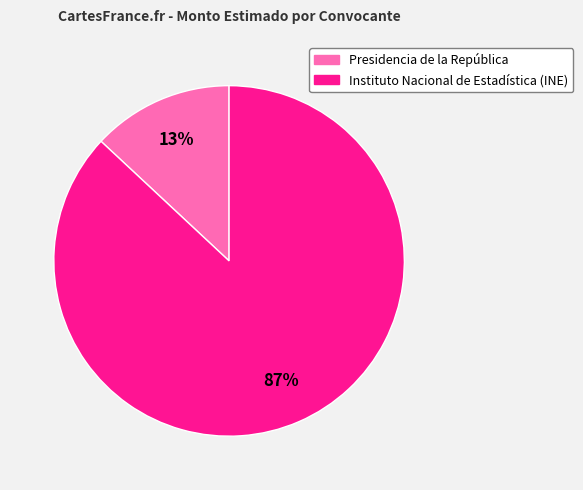

How many segments does this pie chart have?

2